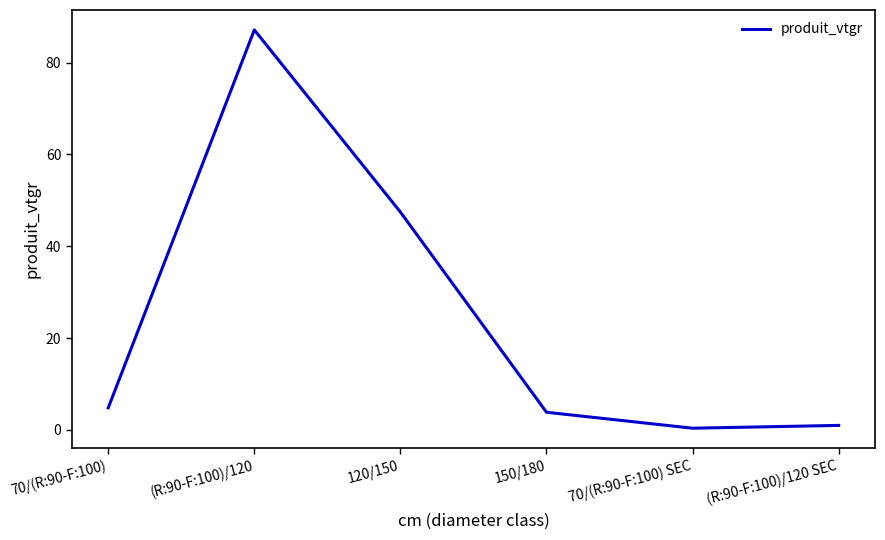

Between 70/(R:90-F:100) and (R:90-F:100)/120 SEC, which is larger?

70/(R:90-F:100)